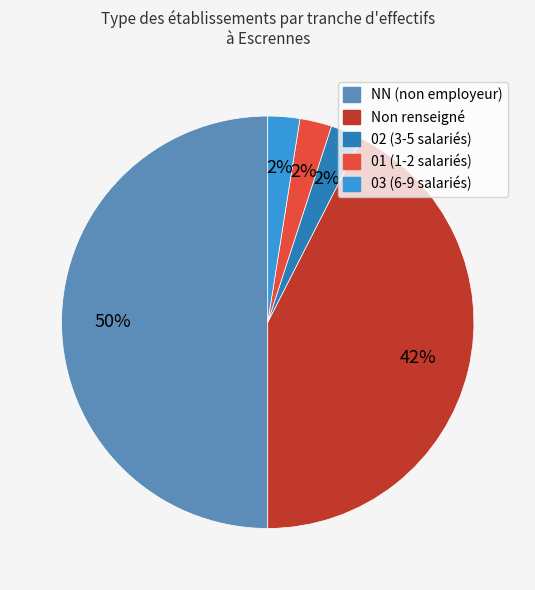

To the nearest percent, what is the average slice percentage?

20%